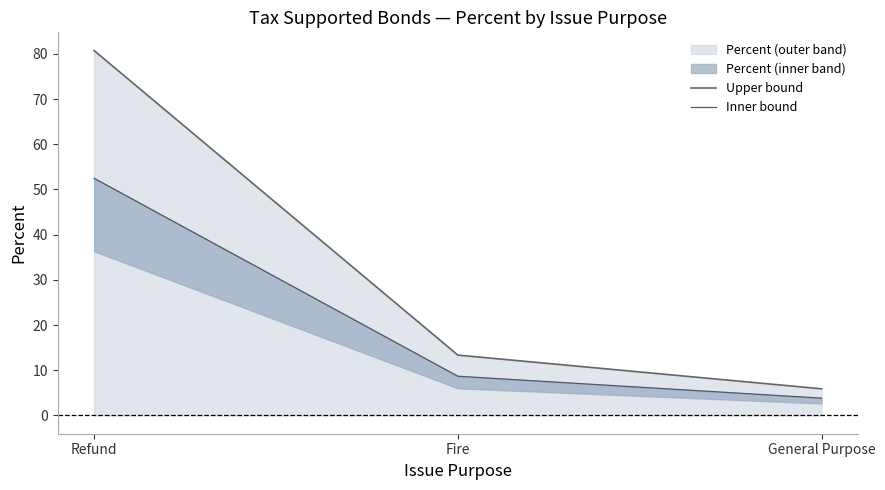

Which has a higher value, General Purpose or Refund?

Refund